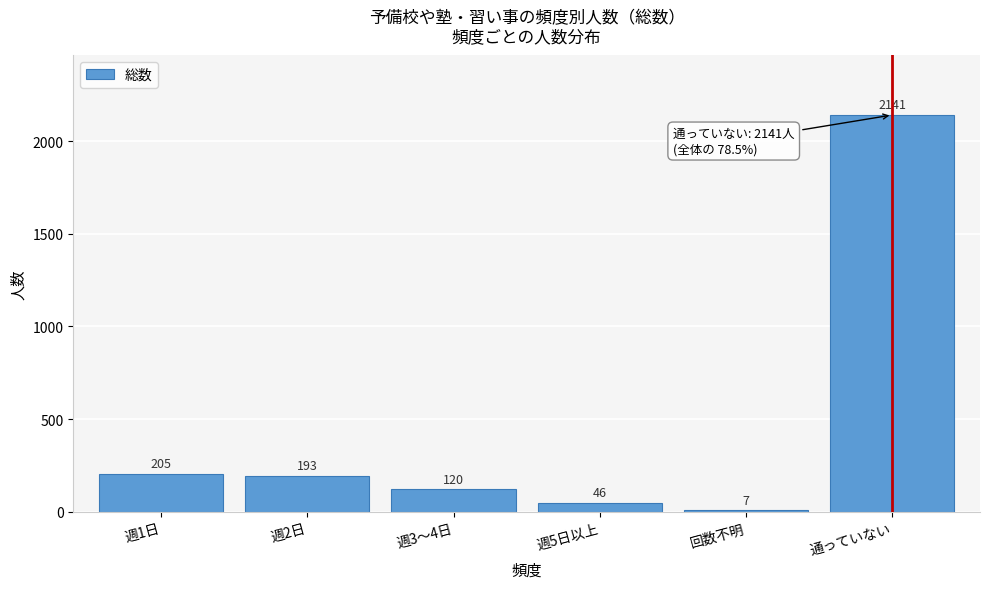

Reading left to right, transcribe all the data shown in this chart.

週1日=205	週2日=193	週3～4日=120	週5日以上=46	回数不明=7	通っていない=2141